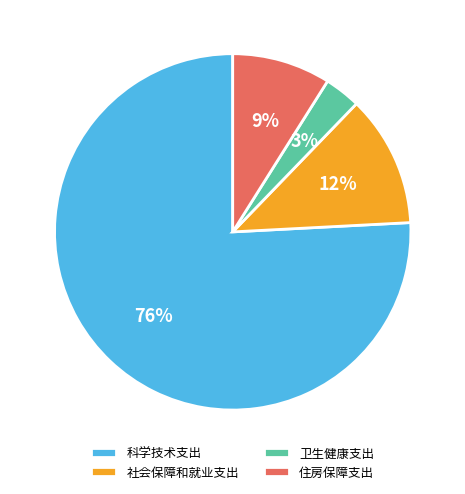

Which category accounts for the majority?

科学技术支出